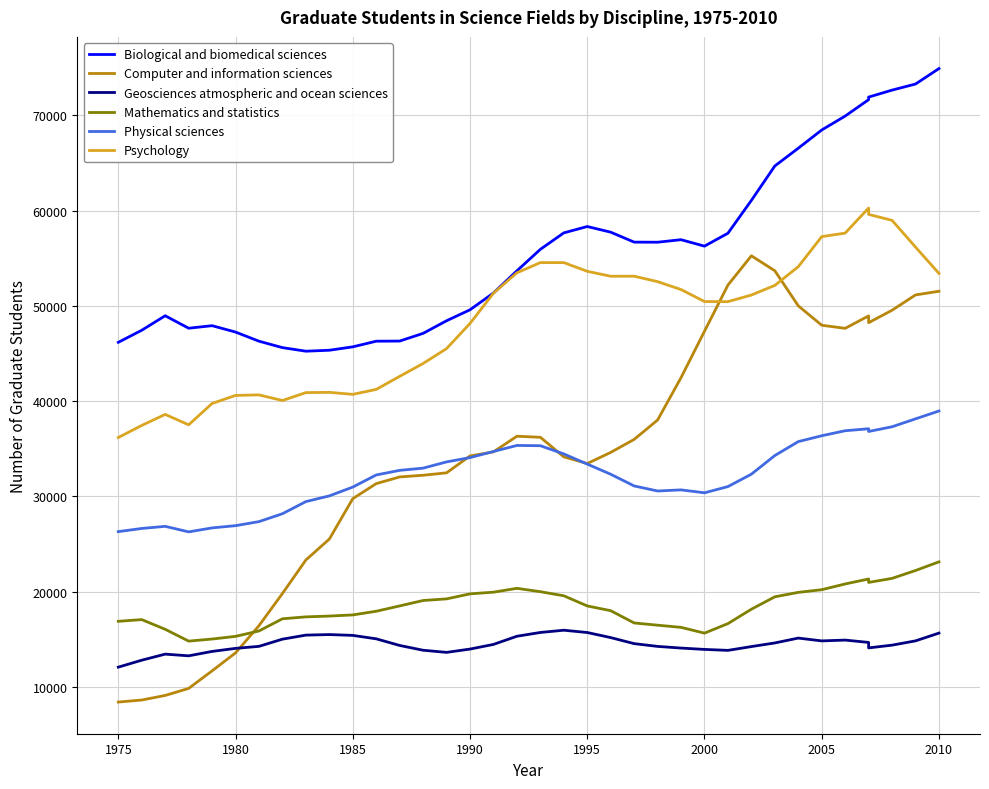

How many data points in Physical sciences are less than 32341?

18